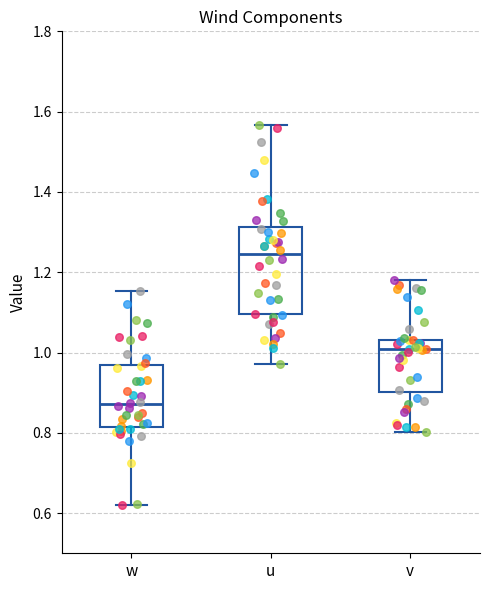

Where is the upper edge of the box for v on the y-axis? The values are not printed on the chart, so give them approximately, as read against the axis.

1.04